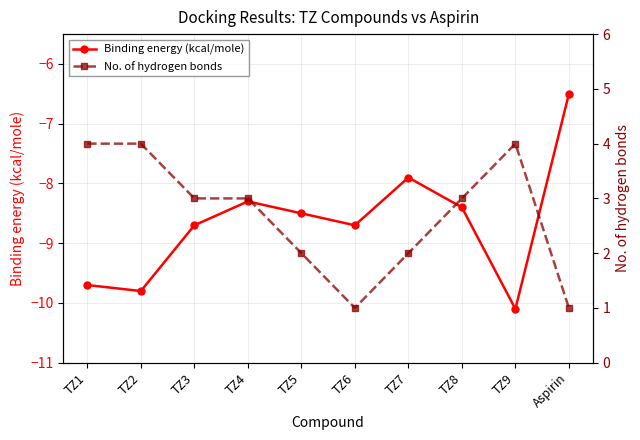

What is the average value of the No. of hydrogen bonds series?

2.7